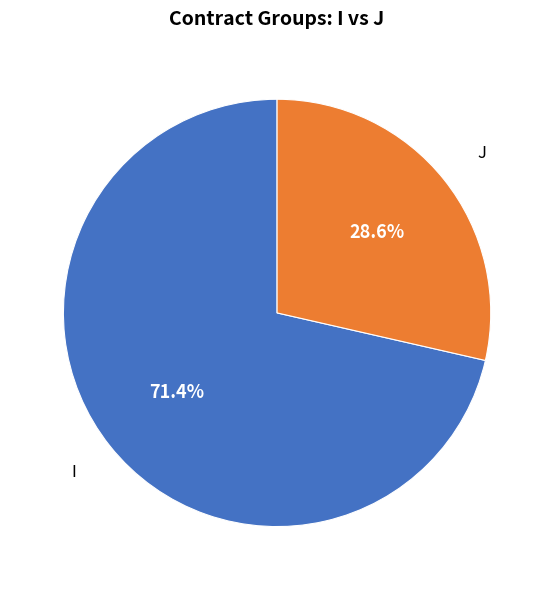

To the nearest percent, what percentage of the pie is I?

71%